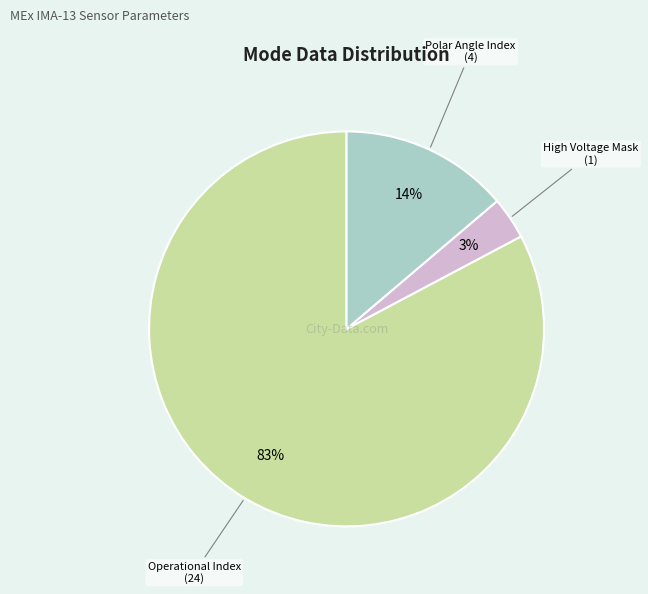

Does any single category account for the majority?

Yes